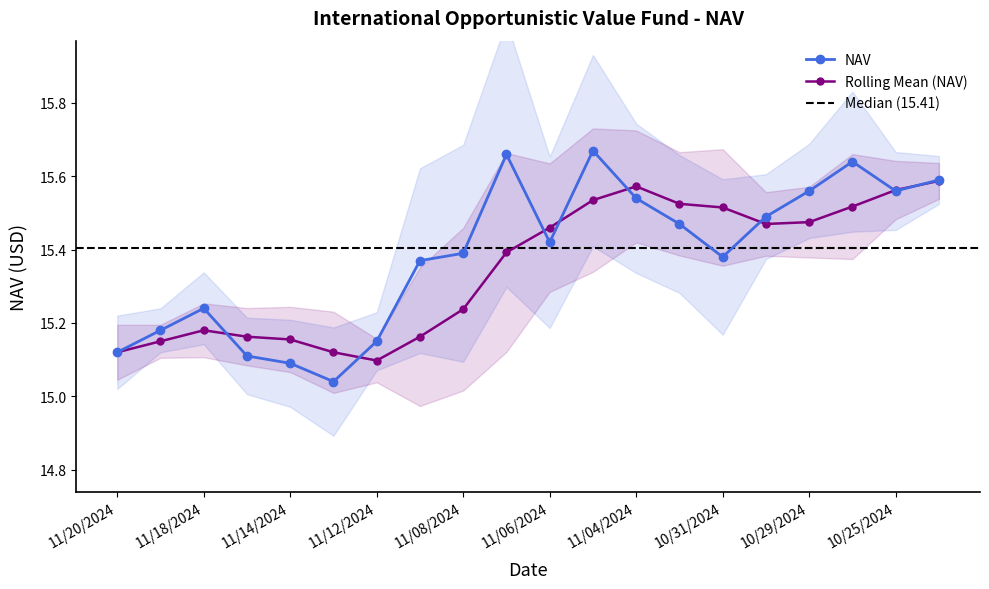

List the labels in order of value, smallest first.

11/13/2024, 11/14/2024, 11/15/2024, 11/20/2024, 11/12/2024, 11/19/2024, 11/18/2024, 11/11/2024, 10/31/2024, 11/08/2024, 11/06/2024, 11/01/2024, 10/30/2024, 11/04/2024, 10/29/2024, 10/25/2024, 10/24/2024, 10/28/2024, 11/07/2024, 11/05/2024